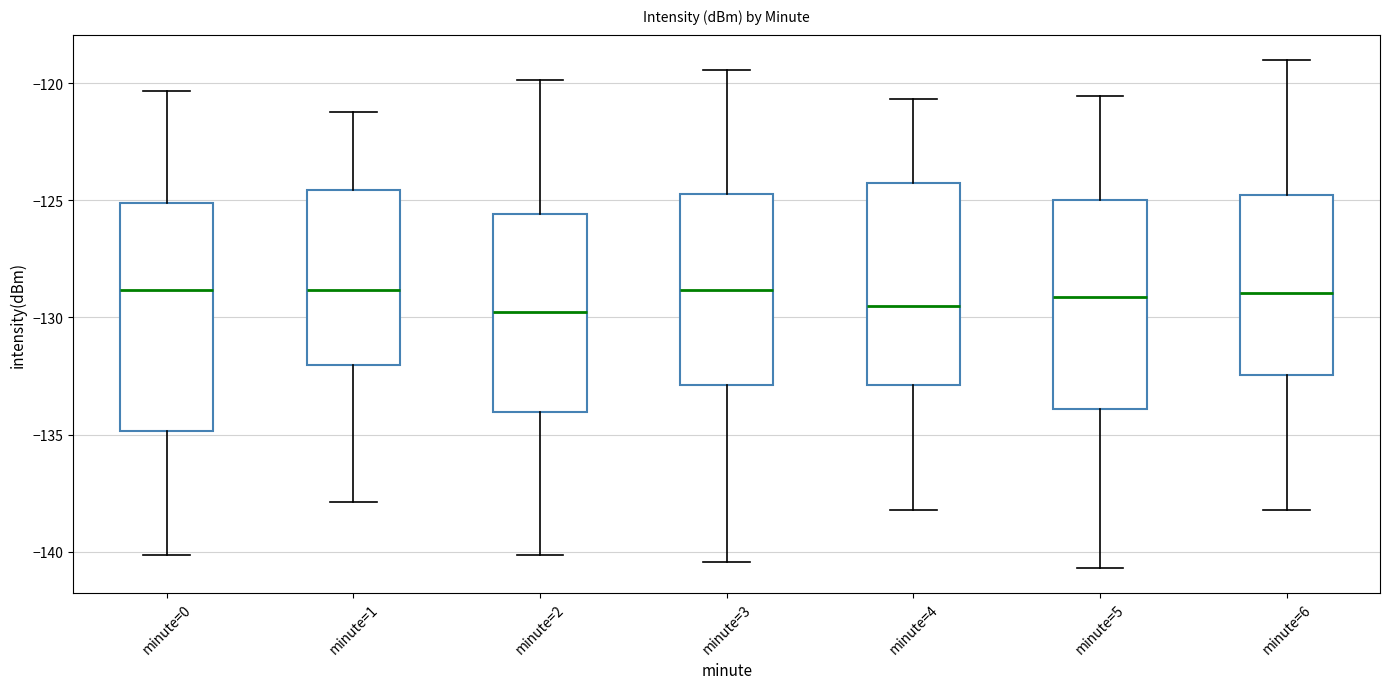

Which box is the tallest, from its lower edge to its upper edge?

minute=0